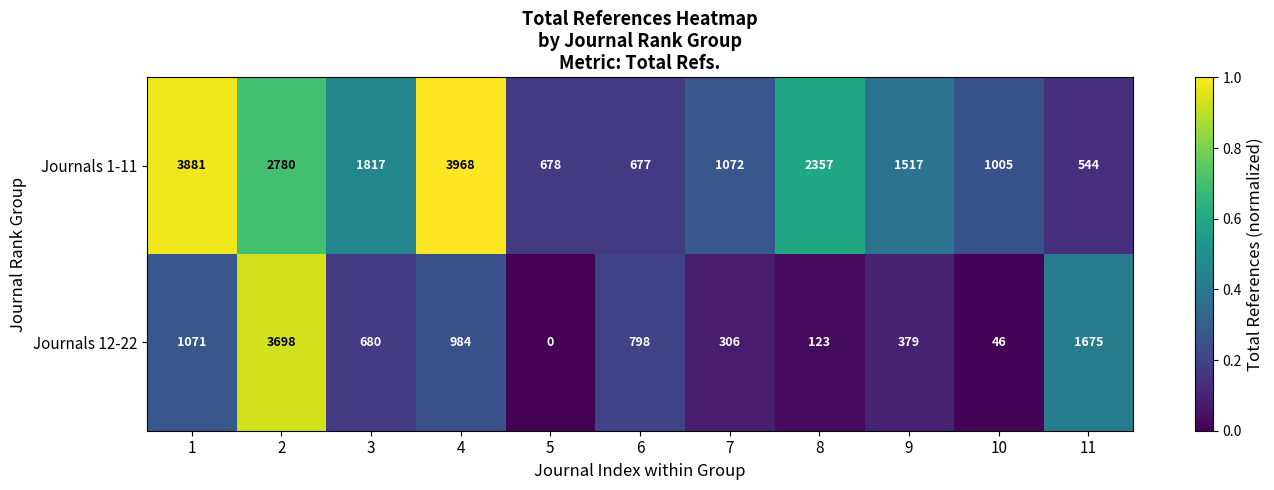

Is it true that Journals 12-22 equals 232 at 9?

False